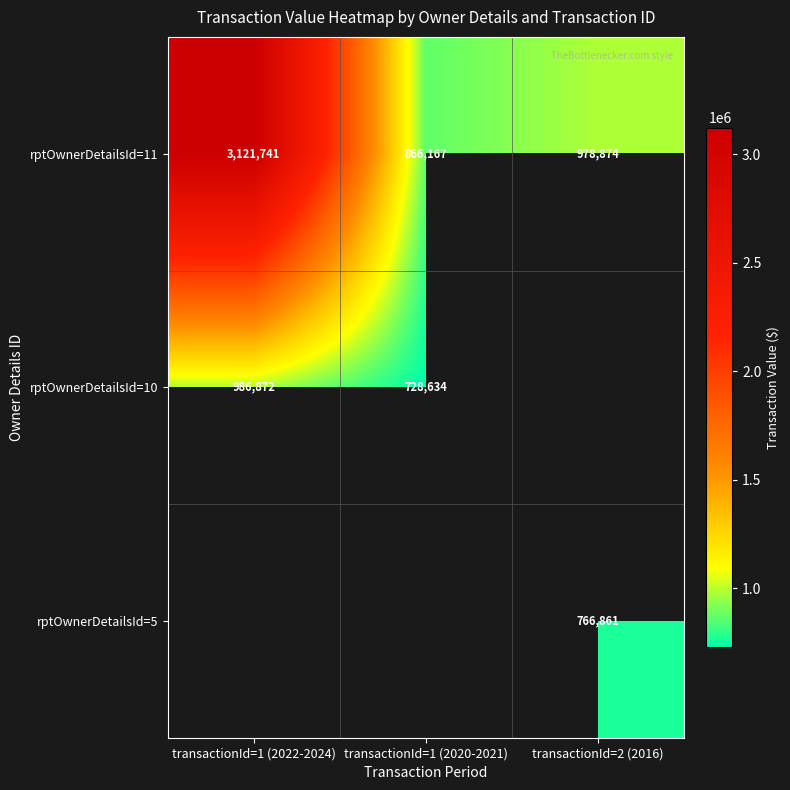

Where does the rptOwnerDetailsId=11 series first go above 978874?

transactionId=1 (2022-2024)